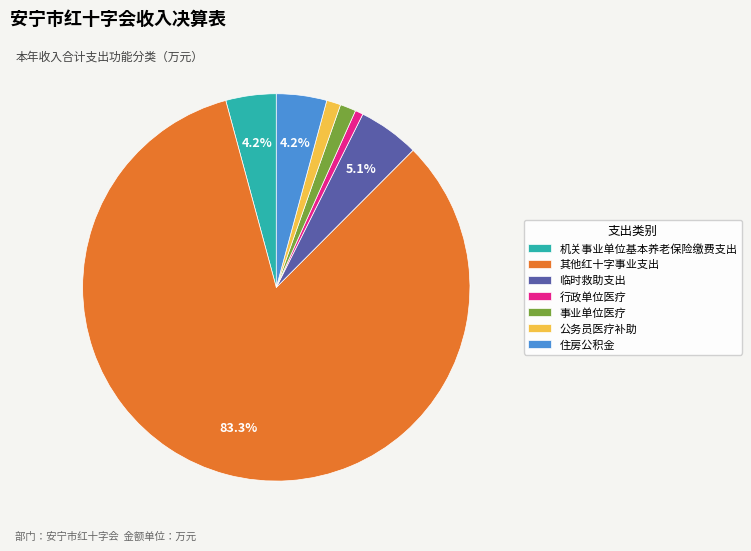

To the nearest percent, what is the combined percentage of 机关事业单位基本养老保险缴费支出 and 行政单位医疗?

5%